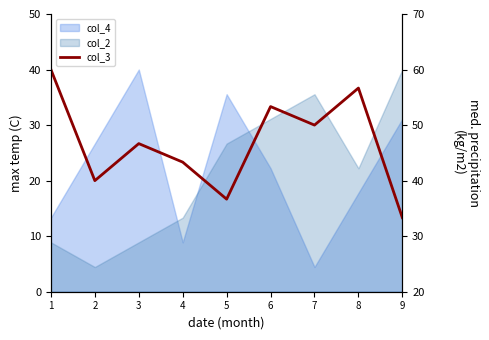

Approximately how many times larger is the value at 6 compared to 5?

1.5